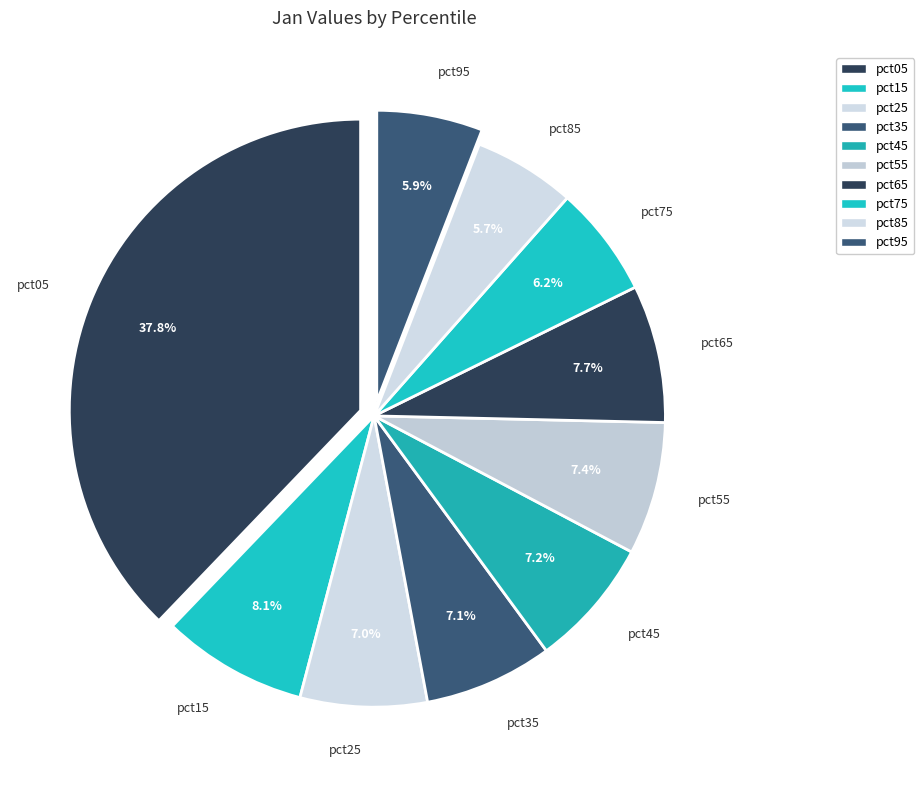

To the nearest percent, what portion does pct45 represent?

7%